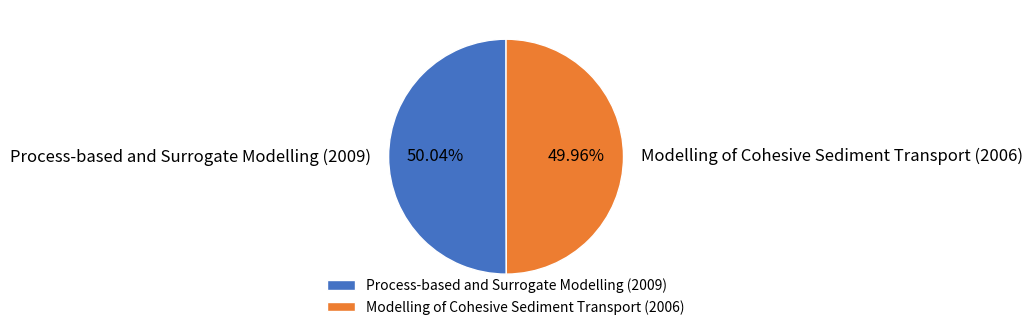

How much of the chart is everything except Modelling of Cohesive Sediment Transport (2006)?

50.0%